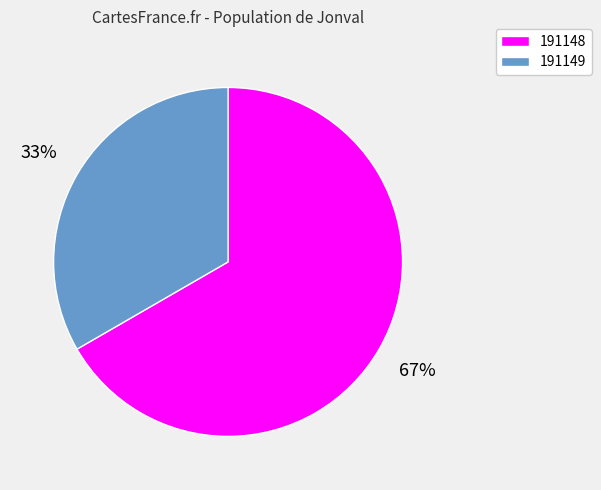

How many slices are in this pie chart?

2